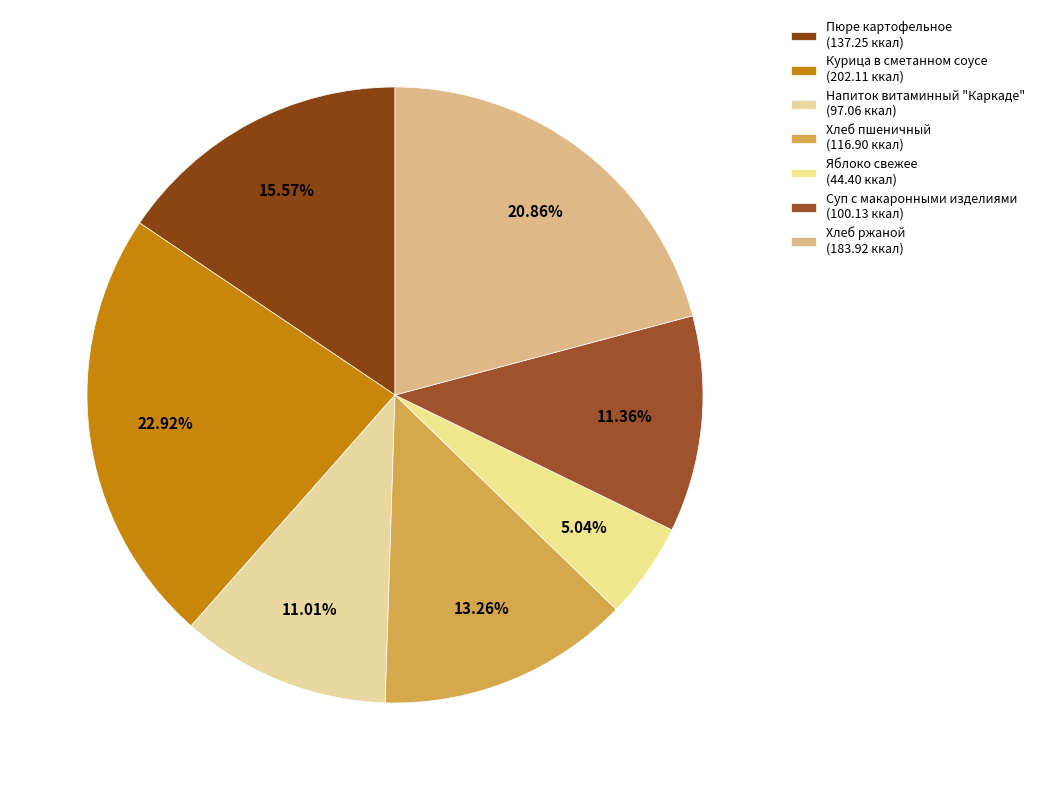

To the nearest percent, what portion does Хлеб пшеничный represent?

13%